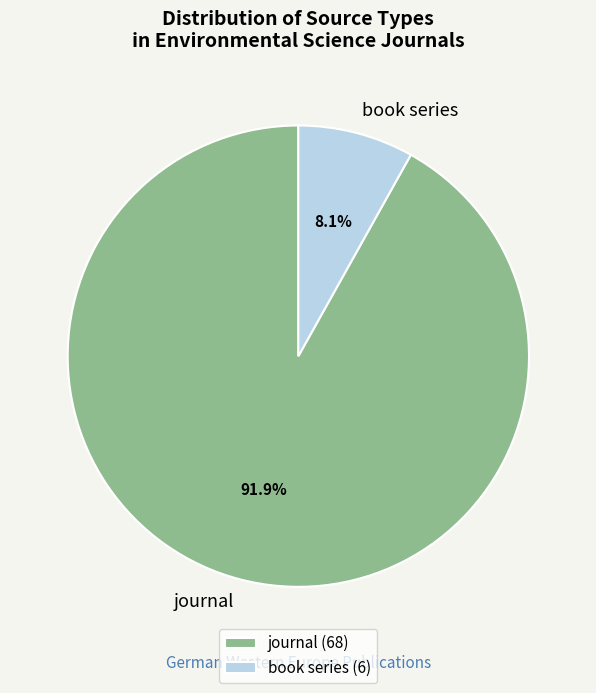

What percentage is the book series slice, to the nearest percent?

8%